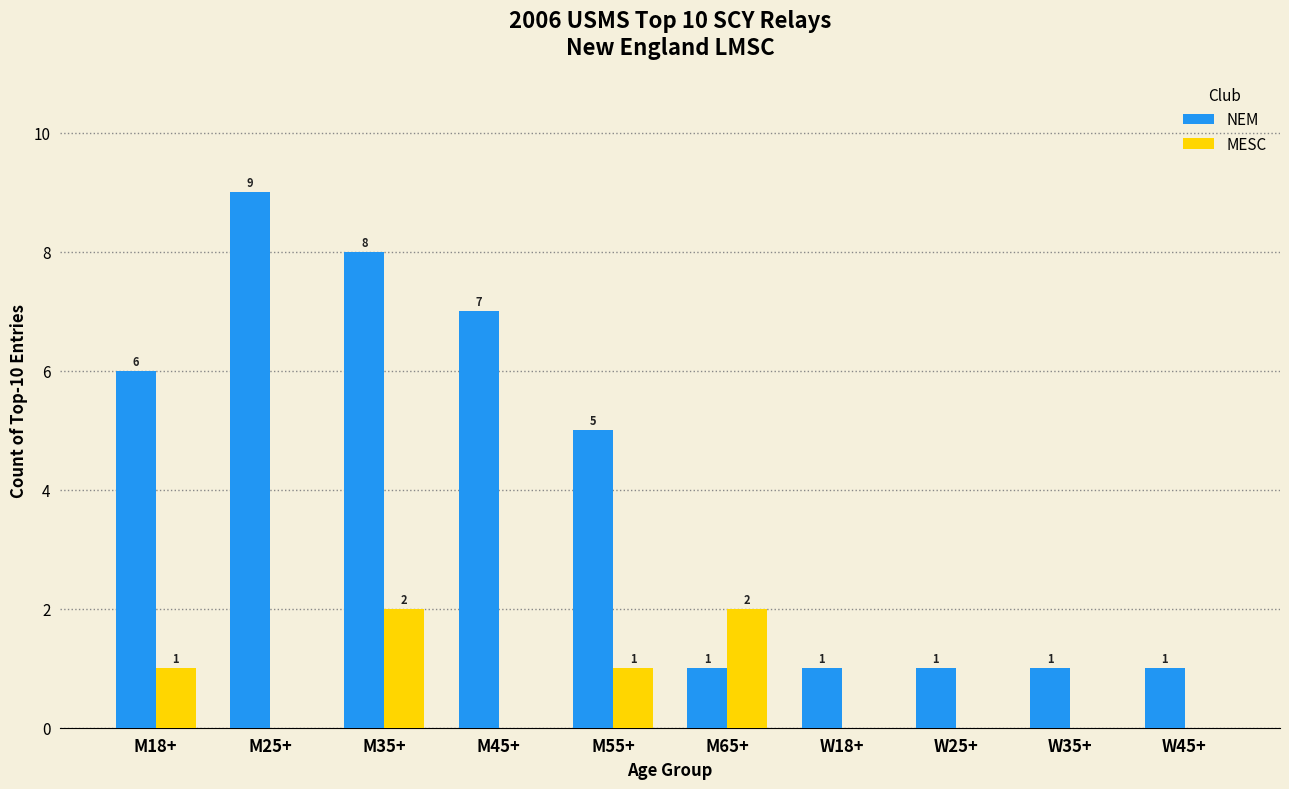

What is the sum of all NEM values?

40